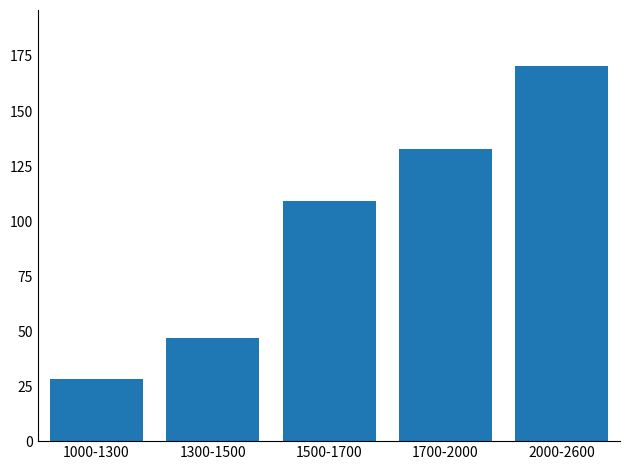

What is the average value?

97.5